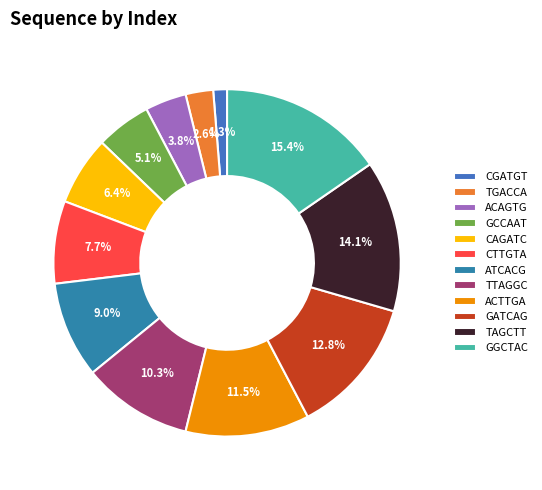

What percentage is NOT represented by CGATGT?

98.7%